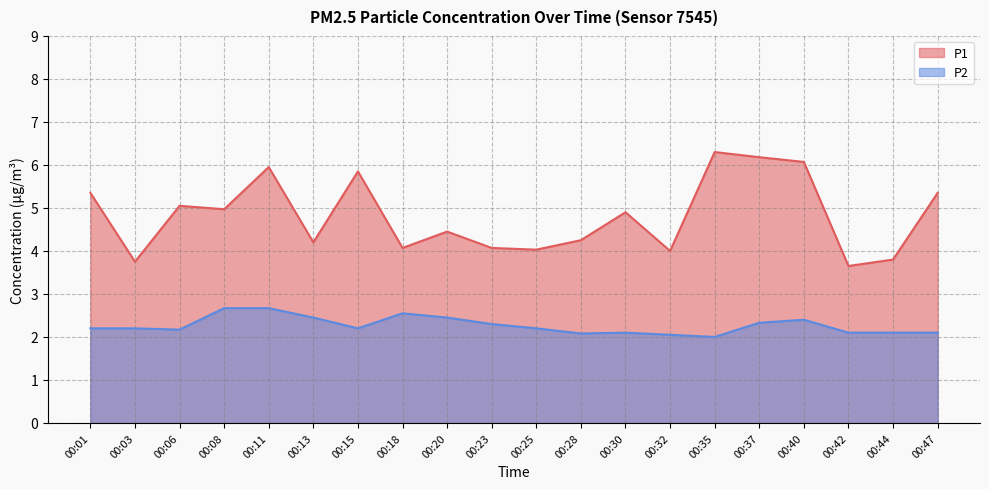

The value of P2 at 00:44 is 2.1. True or false?

True